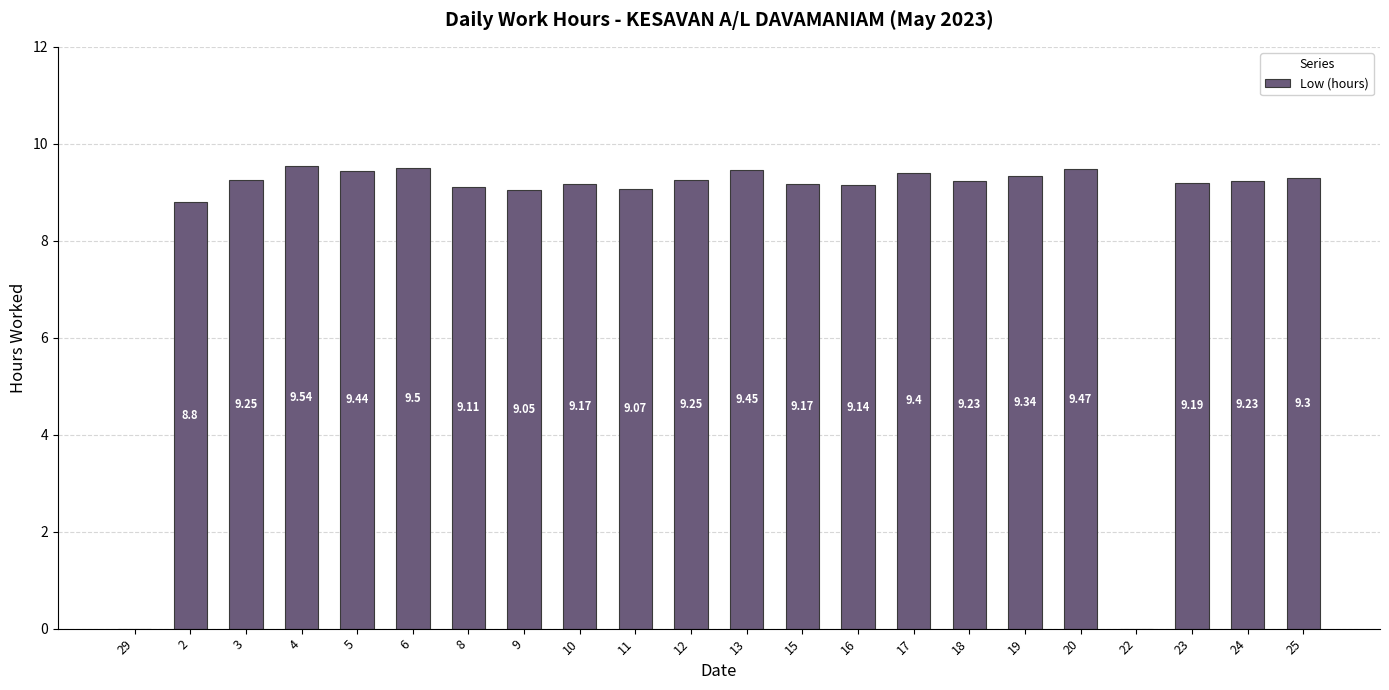

Between 2 and 18, which is larger?

18